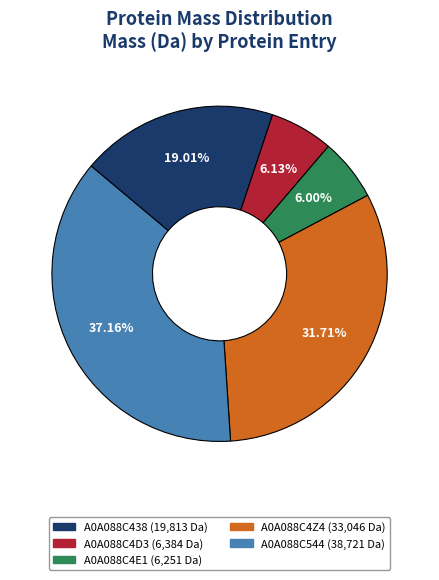

To the nearest percent, what is the difference between the largest and smallest slice percentages?

31%